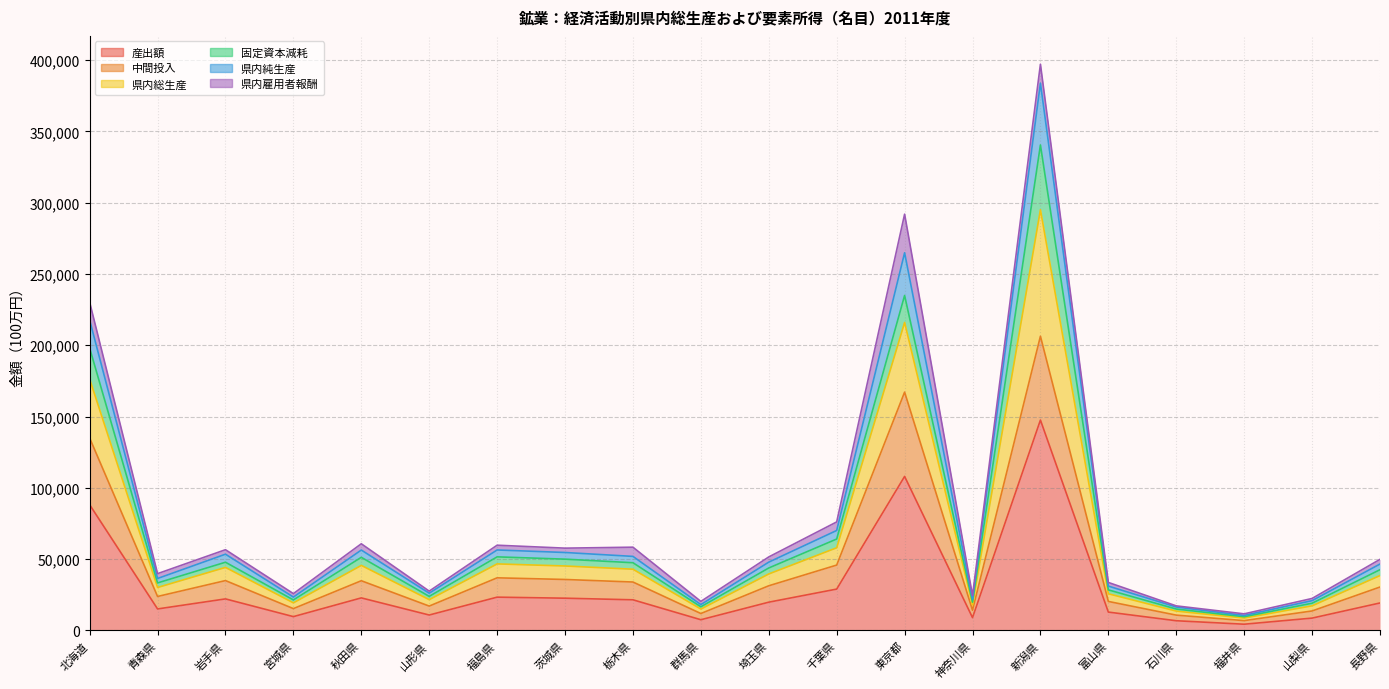

Does the chart display data point markers on the line(s)?

No